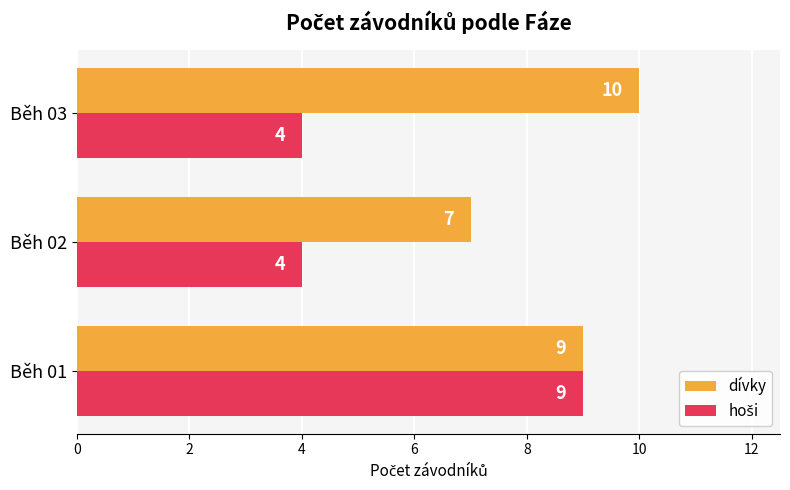

At which category is the sum across all series the highest?

Běh 01